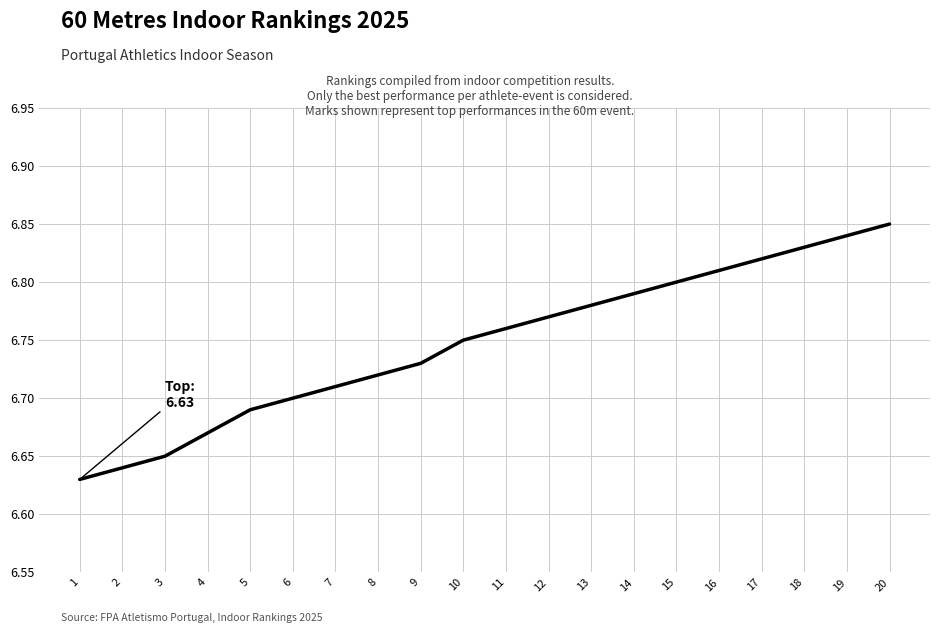

Is this an area chart (filled region under the line)?

No